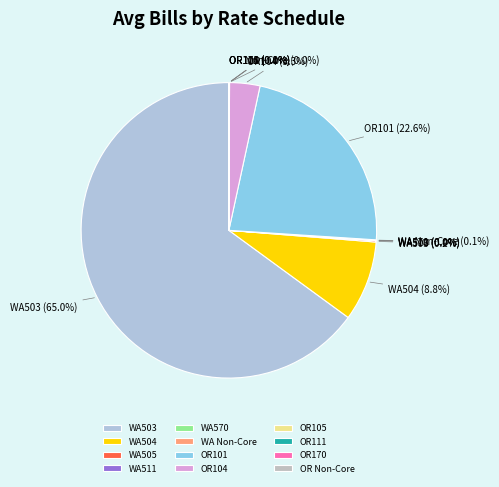

What is the largest slice in the pie chart?

WA503